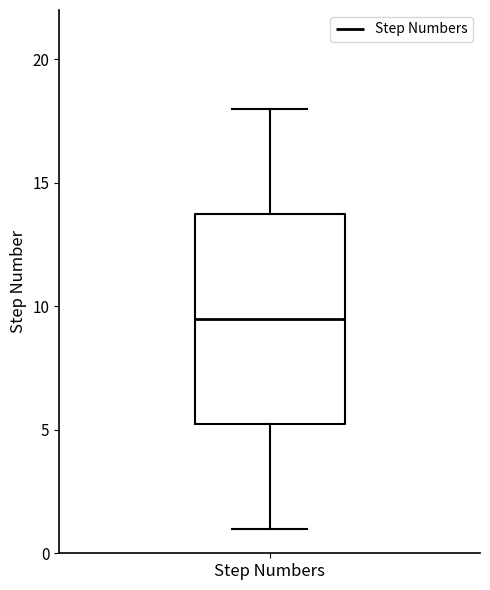

Read this box plot against the y-axis: the position of the median line, the range covered by the box, and the ends of both whiskers. The values are not printed on the chart, so give them approximately, as read against the axis.

median 9.5, box 5.5 to 14.0, whiskers 1.0 to 18.0